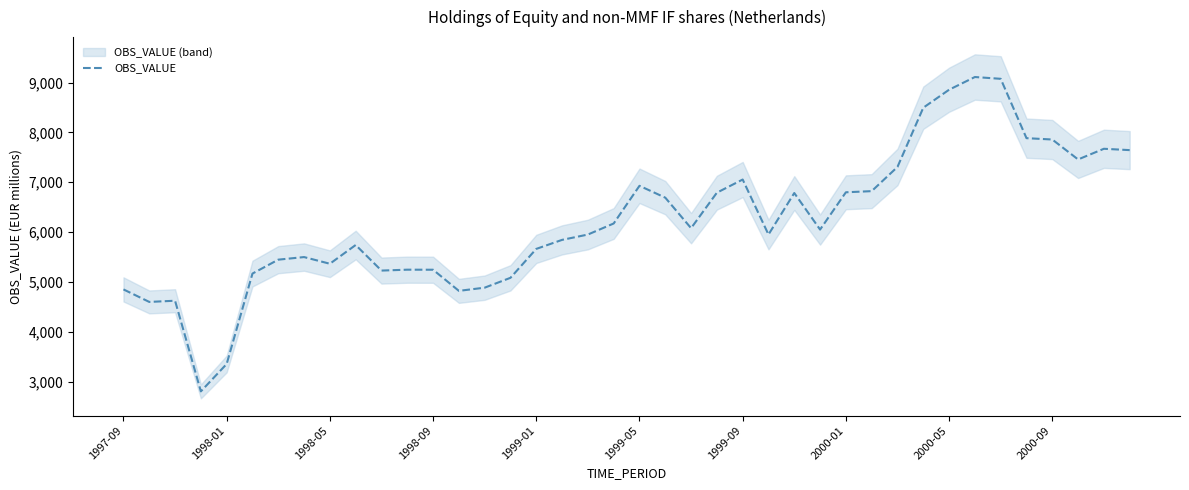

What is the difference between the maximum and minimum values?

6308